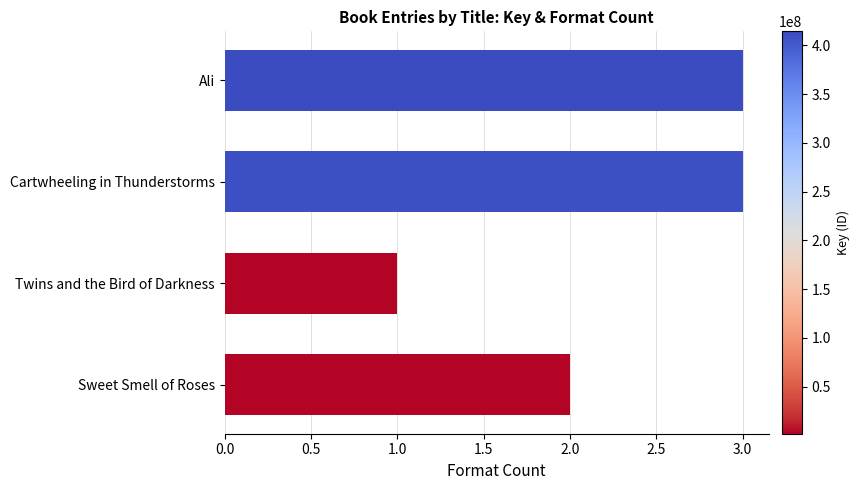

Read the value at Ali.

3